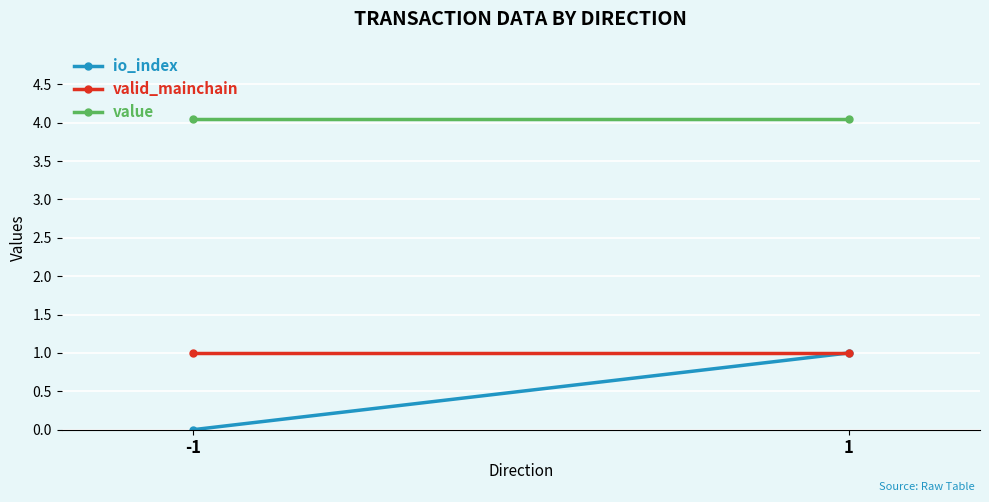

At 1, list the series in order from smallest to largest.

io_index, valid_mainchain, value